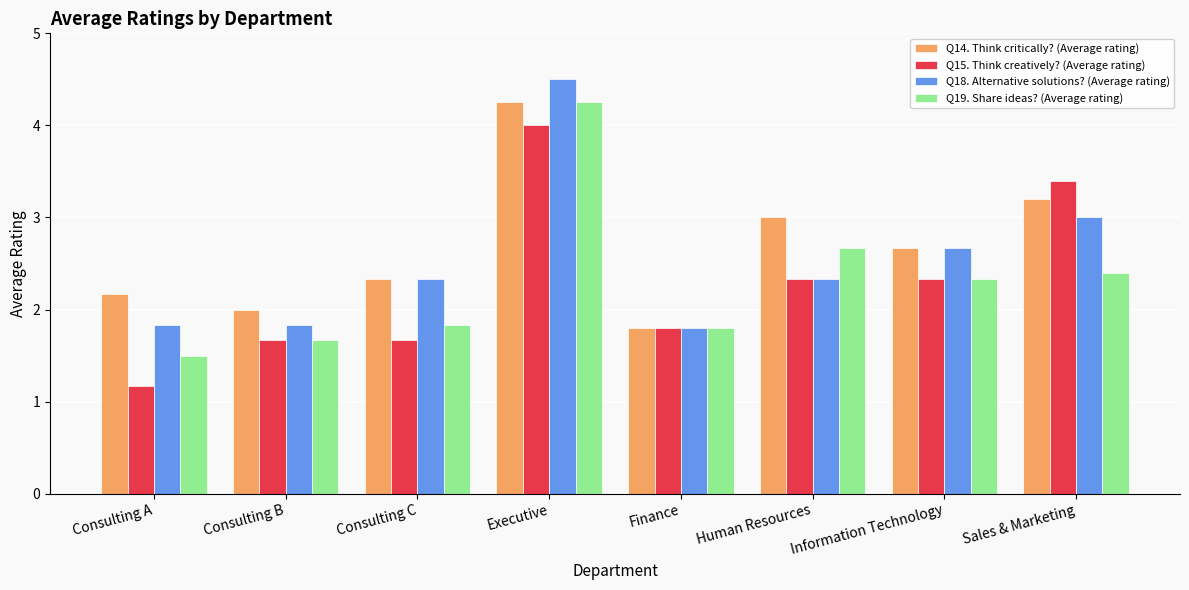

Rank the series at Consulting A from lowest to highest value.

Q15. Think creatively? (Average rating), Q19. Share ideas? (Average rating), Q18. Alternative solutions? (Average rating), Q14. Think critically? (Average rating)